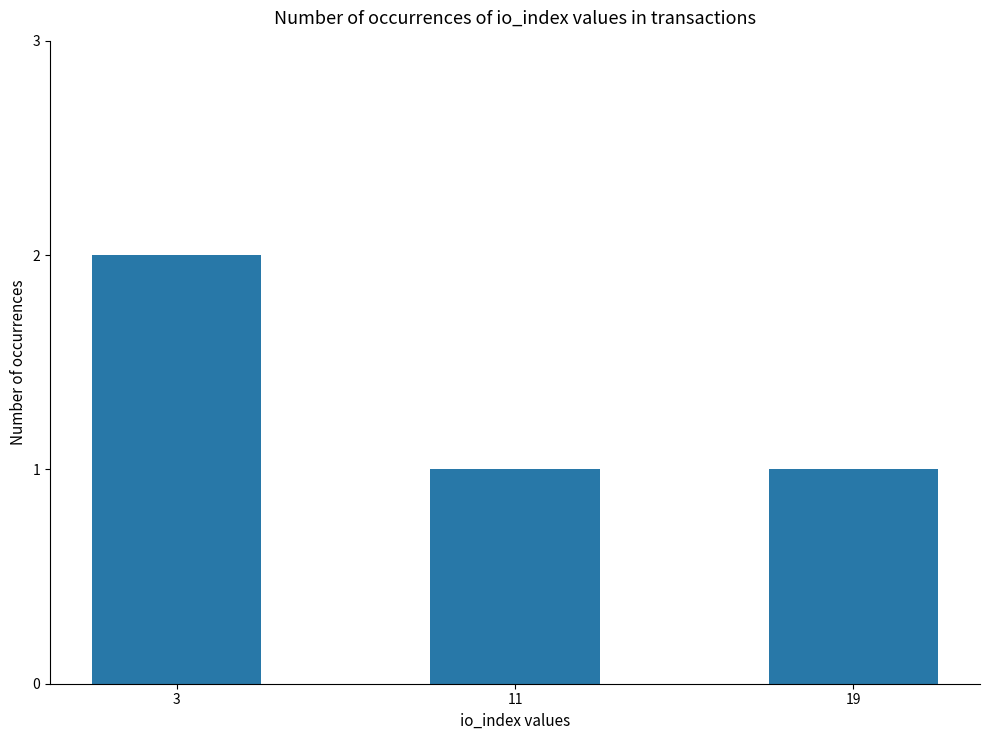

Reading left to right, what are all the values shown in this chart?

2	1	1